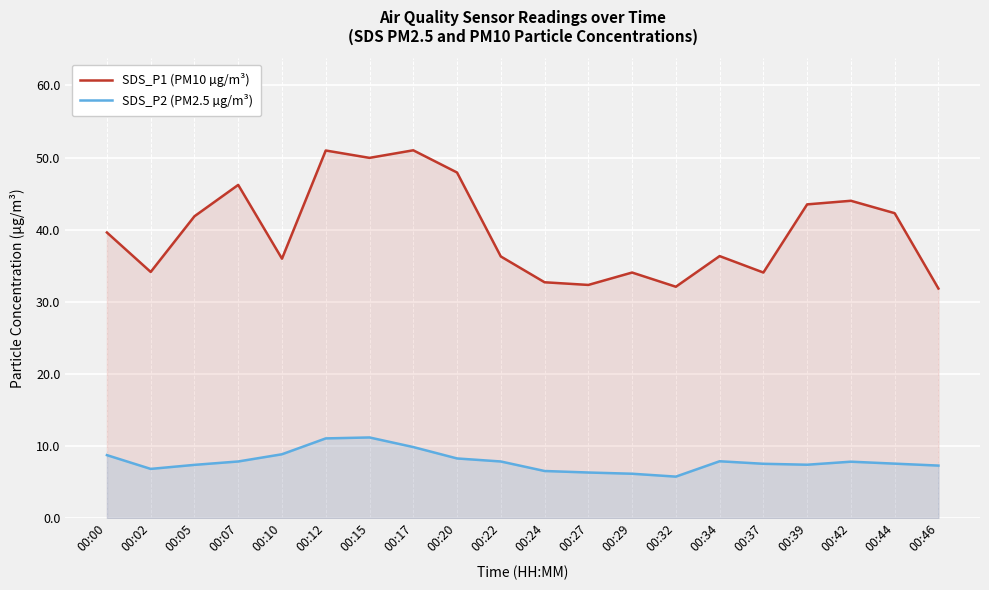

At which category does SDS_P1 (PM10 µg/m³) reach its first local valley?

00:02